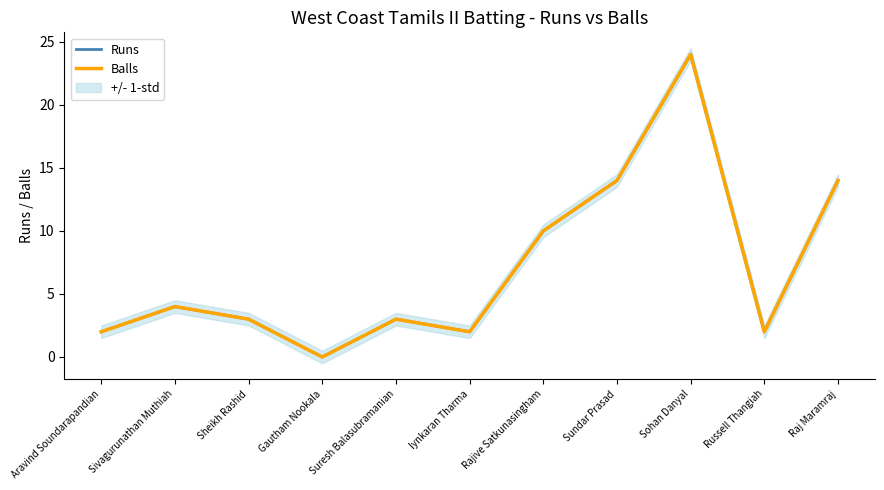

Reading left to right, list all the values displayed in this chart.

Runs: 2	4	3	0	3	2	10	14	24	2	14
Balls: 2	4	3	0	3	2	10	14	24	2	14